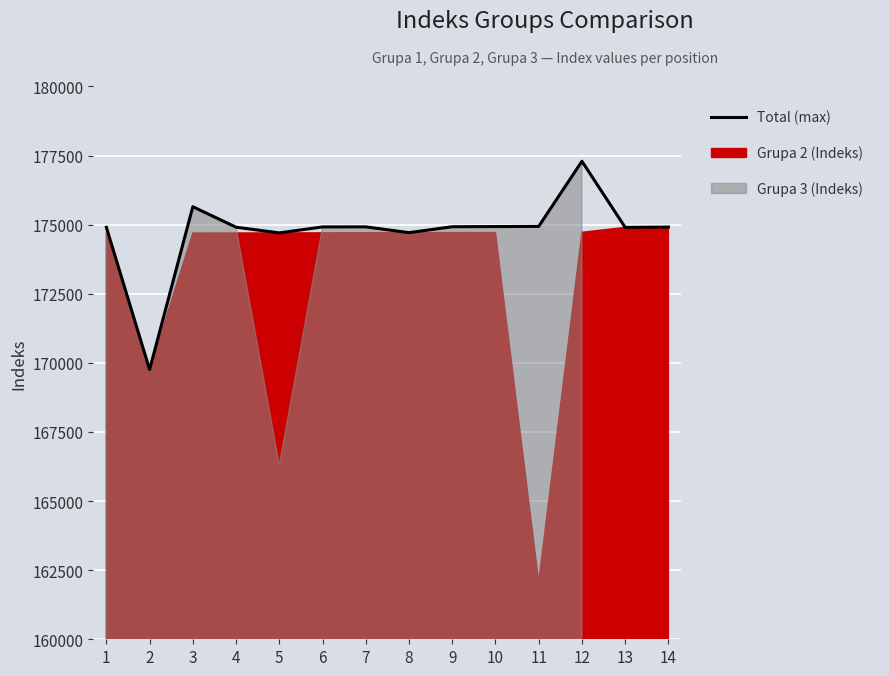

True or false: the data shows 40833 at 12.

False